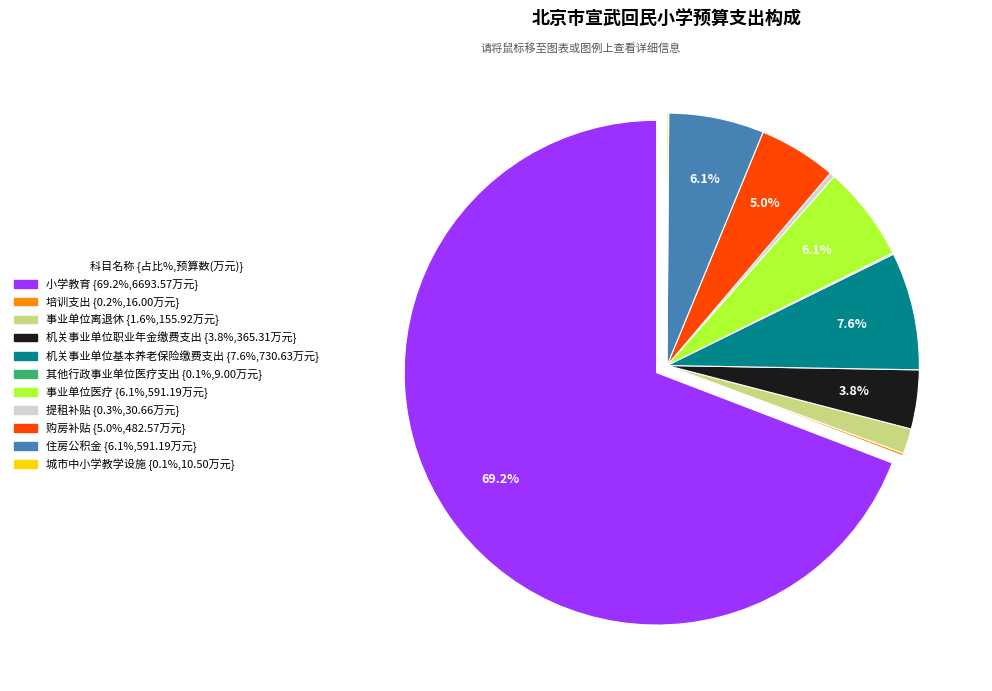

What is the total percentage of 机关事业单位职业年金缴费支出 and 住房公积金?

9.9%